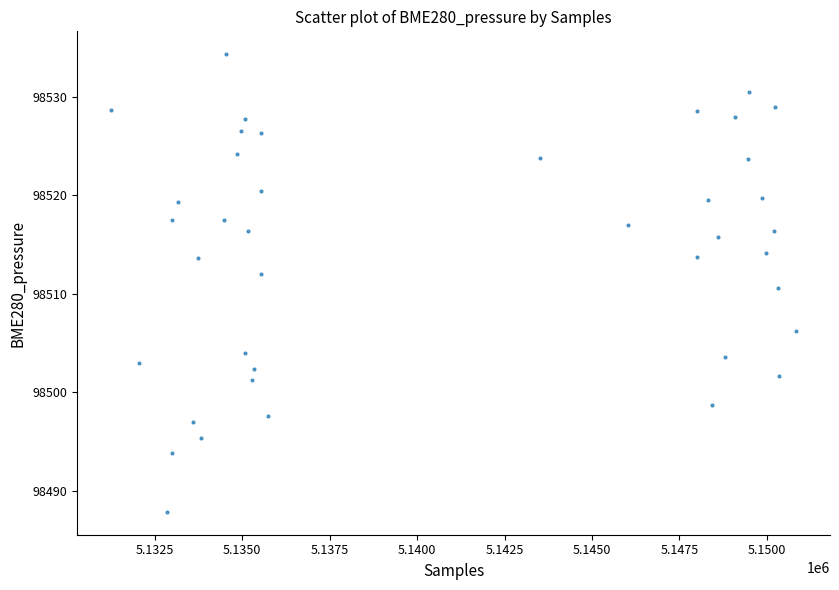

What is the range of X values (max minus min)?

19564.0